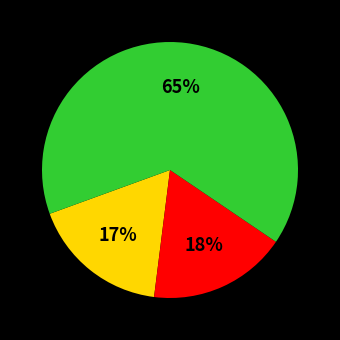

To the nearest percent, what is the average slice percentage?

33%